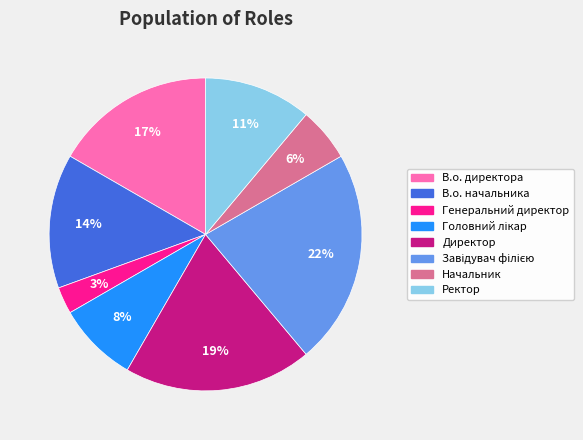

Do Ректор and Генеральний директор together represent more than half of the pie?

No